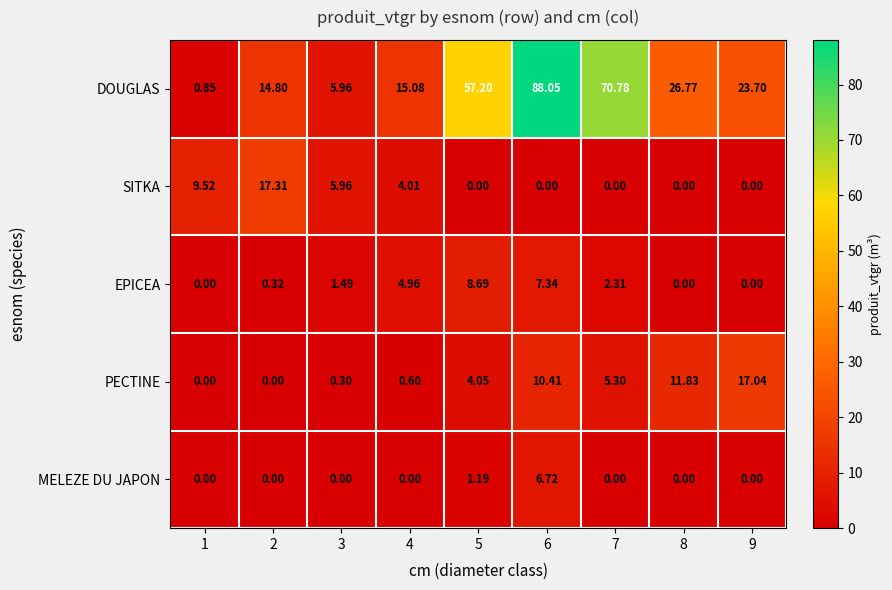

At 4, list the series in order from smallest to largest.

MELEZE DU JAPON, PECTINE, SITKA, EPICEA, DOUGLAS